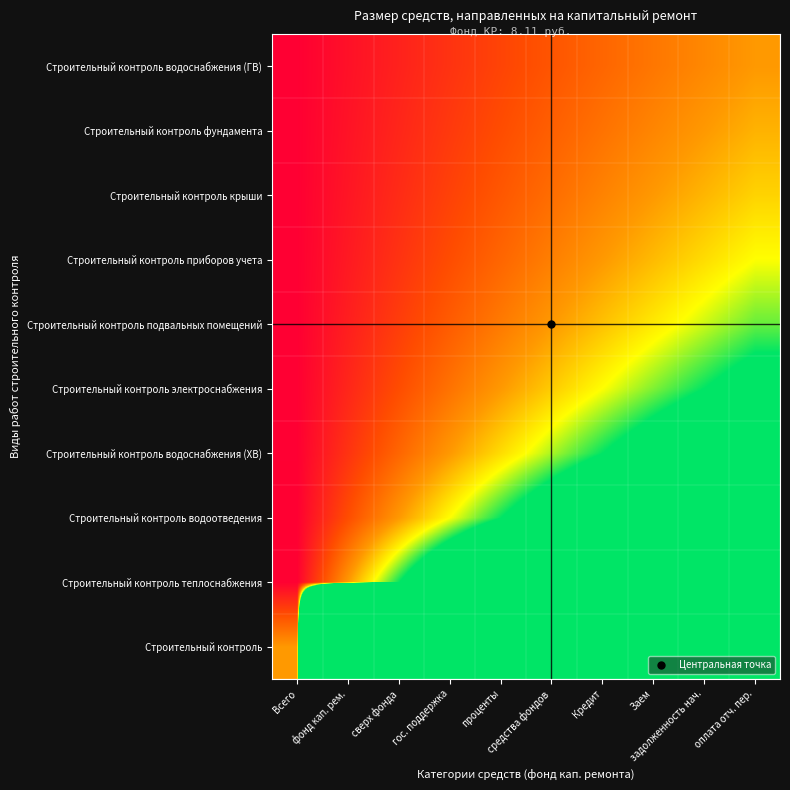

Which category has the highest value across all series?

оплата отч. пер.